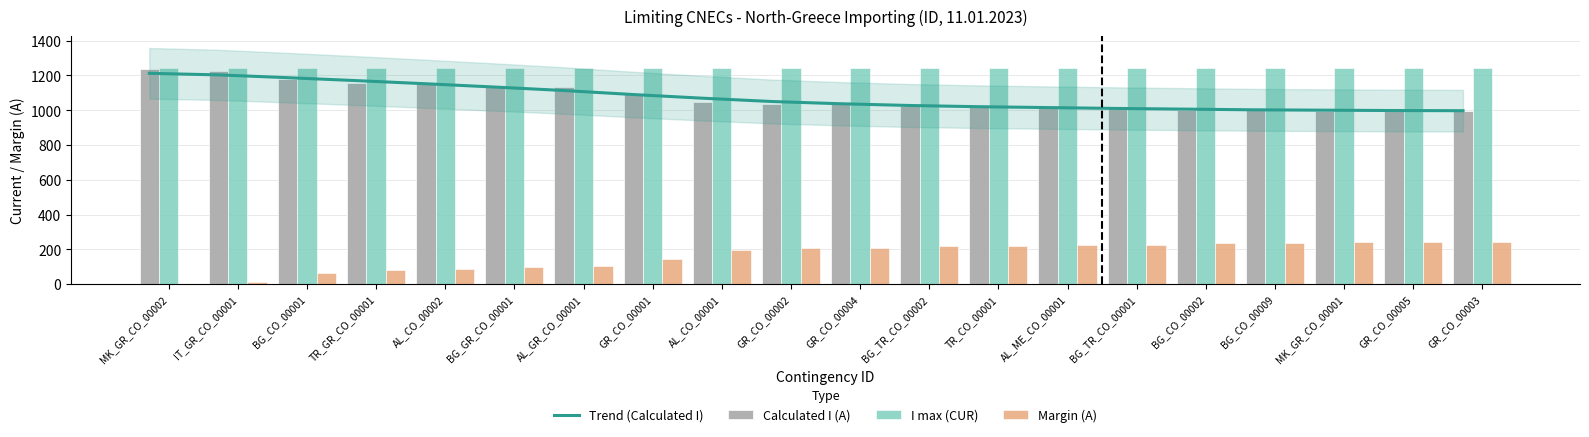

Between BG_CO_00001 and BG_TR_CO_00001, which series saw the biggest shift?

Trend (Calculated I)